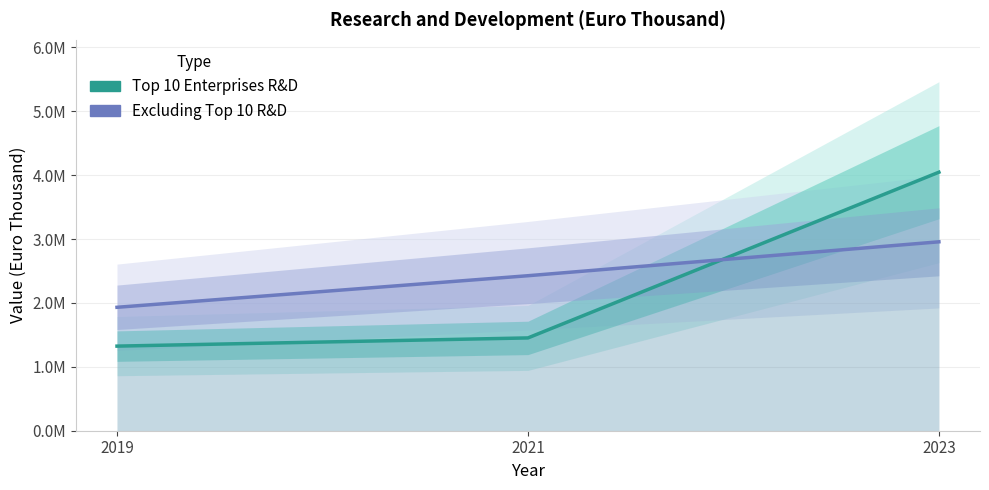

Rank the series by their maximum value, from highest to lowest.

Top 10 Enterprises R&D, Excluding Top 10 R&D